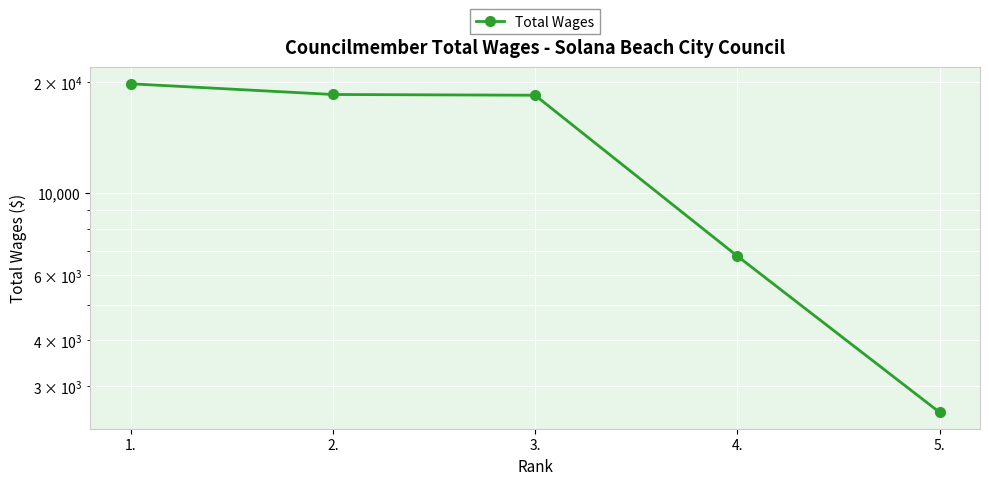

What is the minimum value shown in the chart?

2554